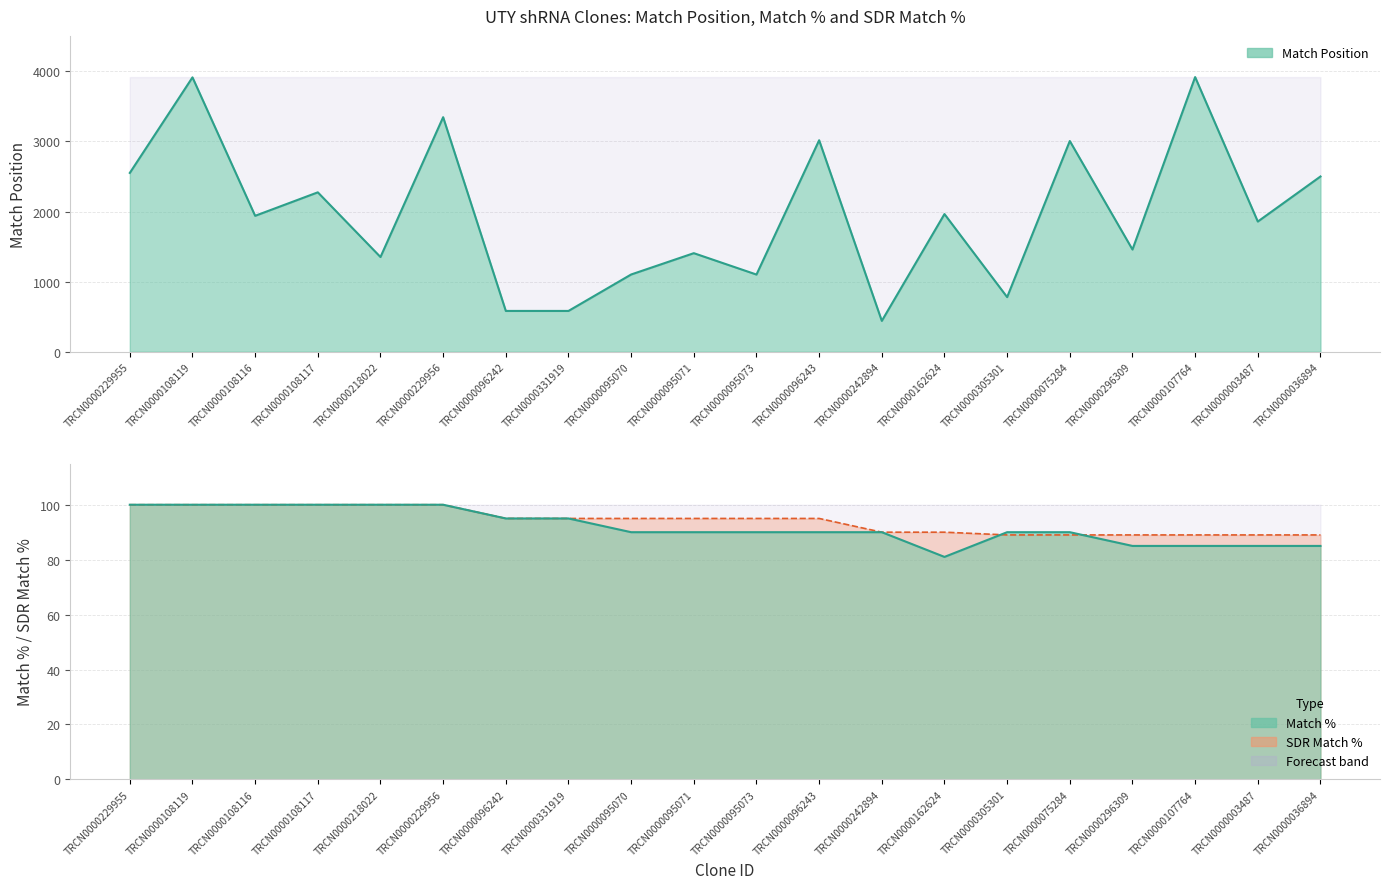

What is the difference between the SDR Match % values at TRCN0000108116 and TRCN0000095070?

5